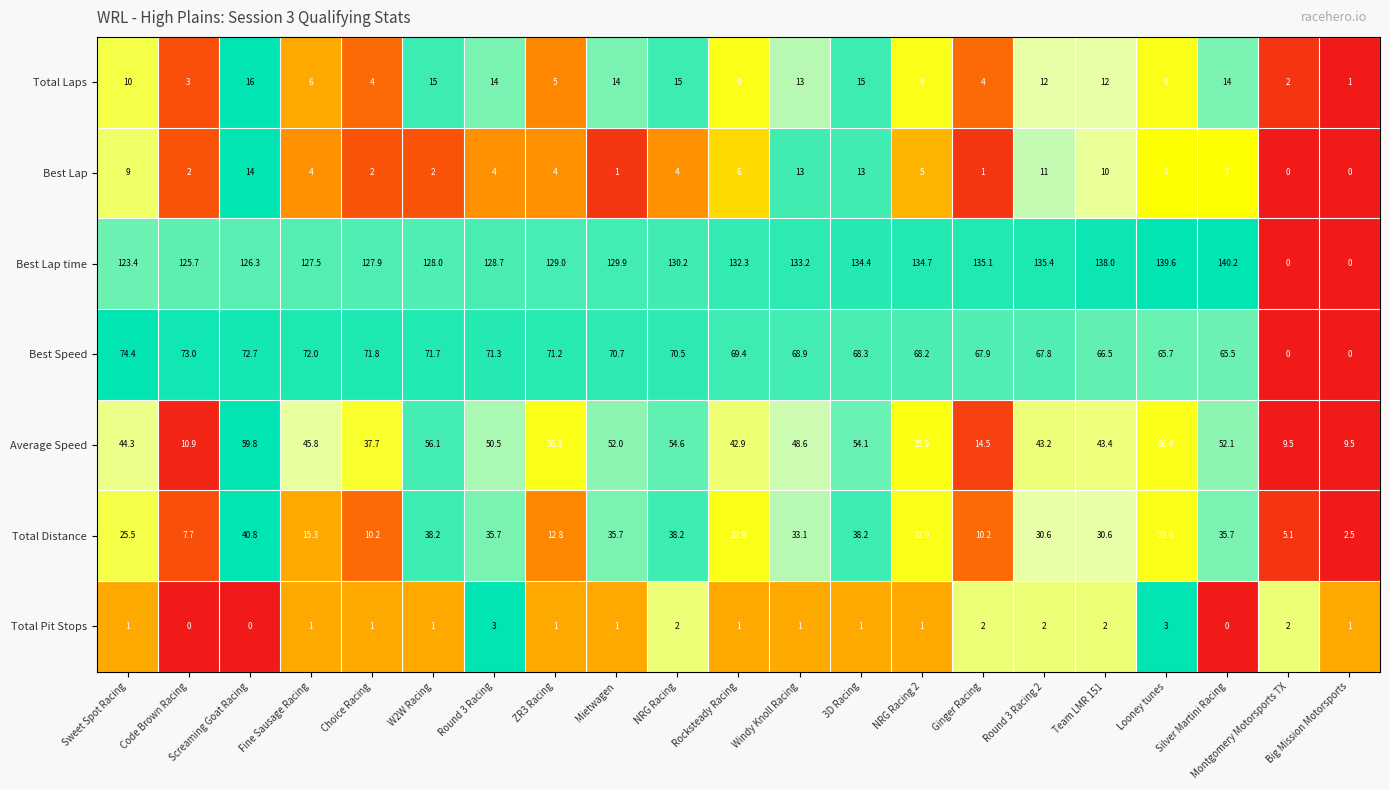

Count the number of data series in this chart.

7